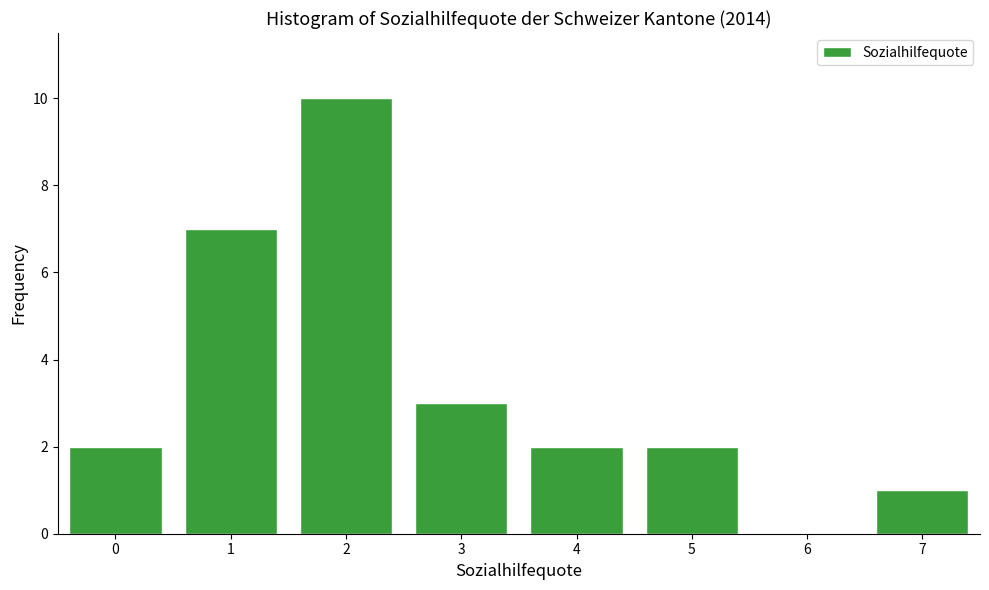

Reading left to right, extract all data points from this chart.

0=2	1=7	2=10	3=3	4=2	5=2	6=0	7=1